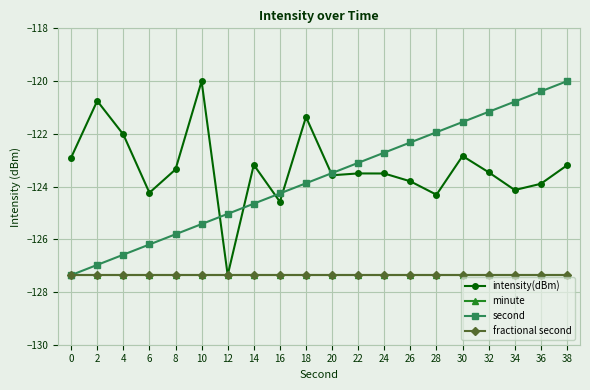

Does the chart have visible grid lines?

Yes